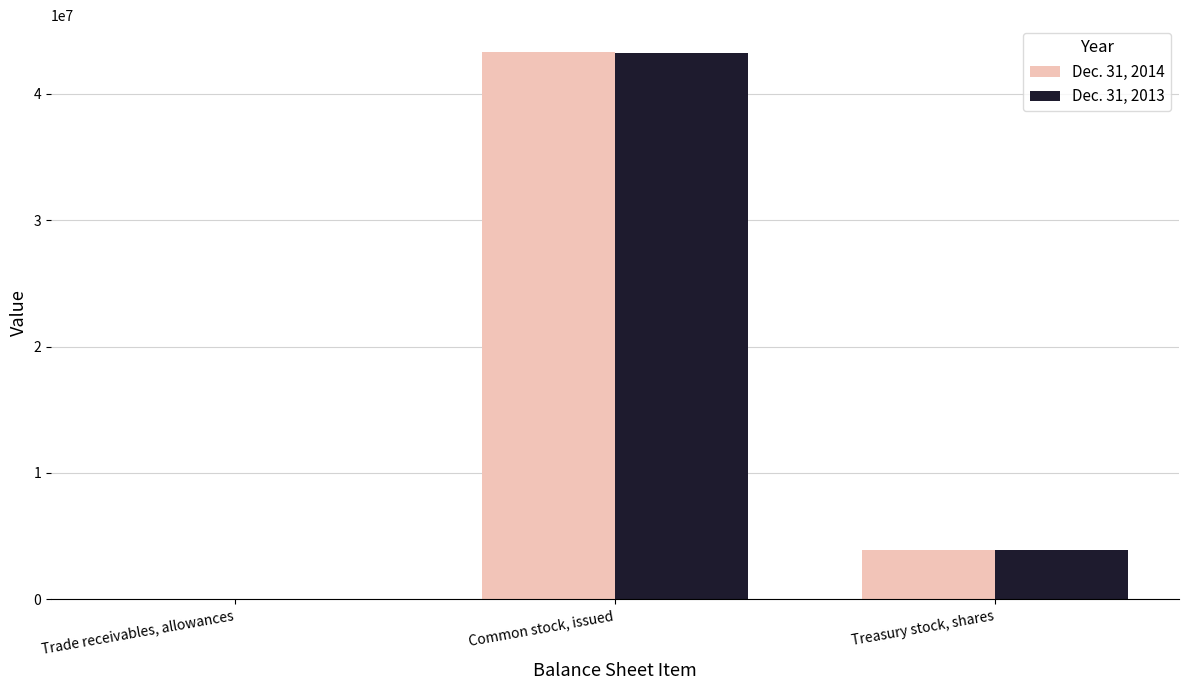

Reading right to left, extract all data points from this chart.

Dec. 31, 2014: 3864062	43282201	2062
Dec. 31, 2013: 3864062	43229412	2509